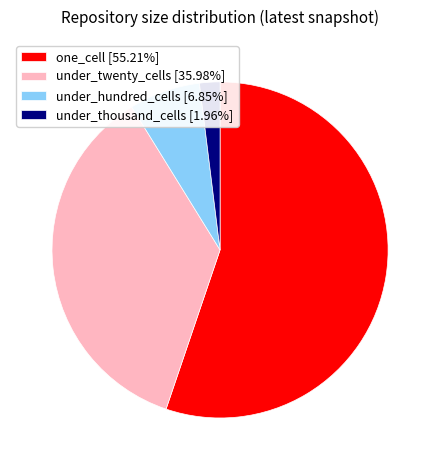

Do under_thousand_cells [1.96%] and one_cell [55.21%] together represent more than half of the pie?

Yes